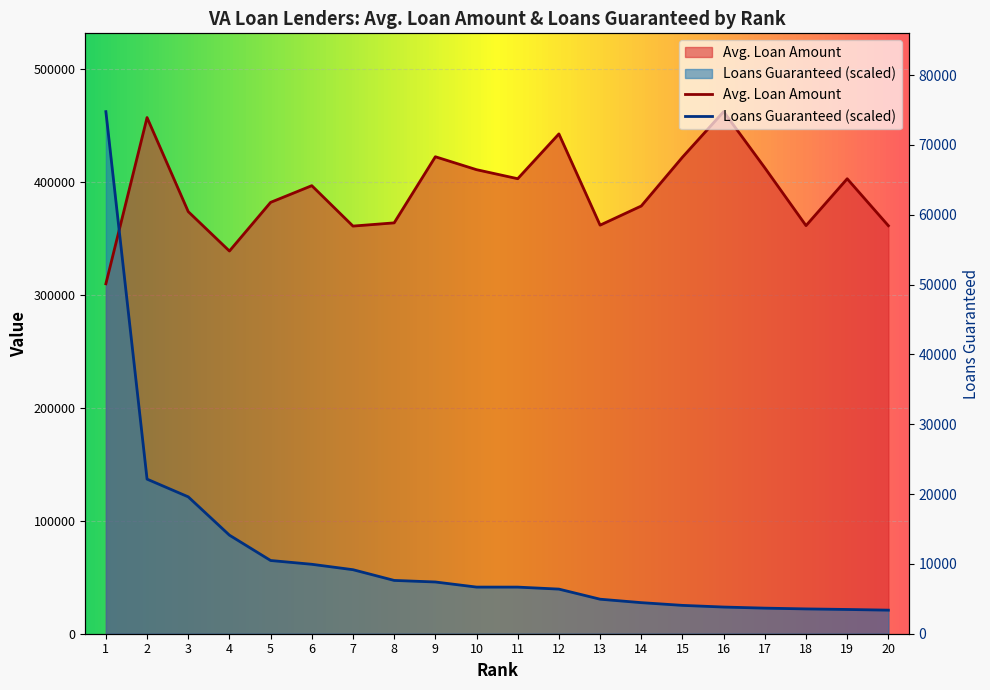

How many interior local valleys does the Avg. Loan Amount series have?

5